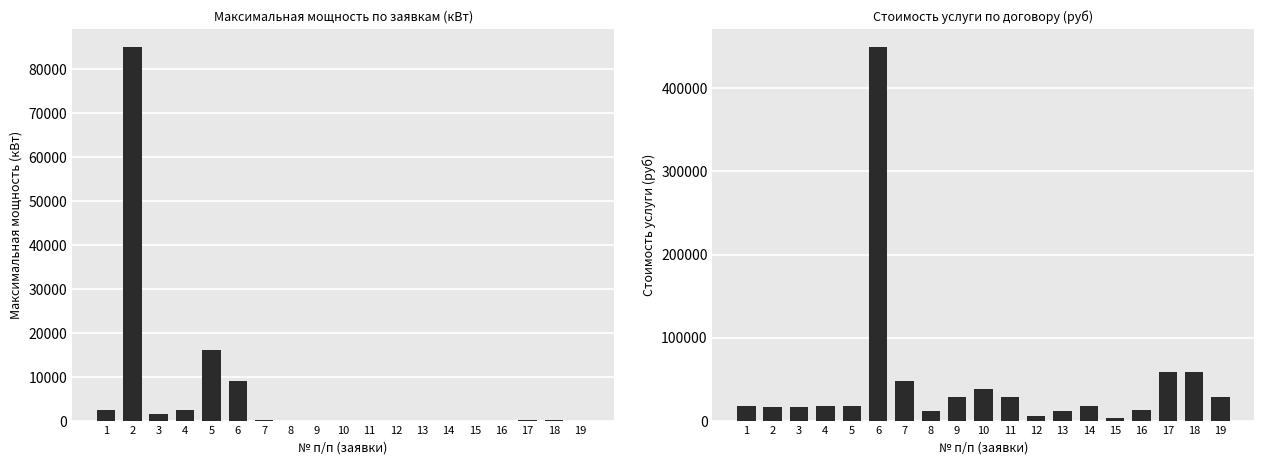

True or false: Стоимость услуги (руб) has a value of 28161 at 11.

True